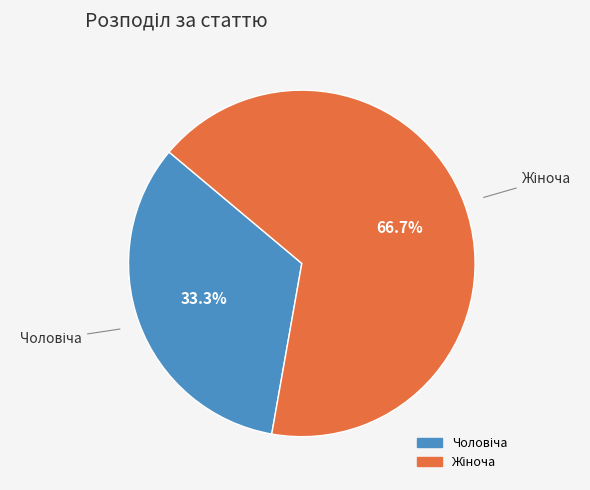

Is there a majority slice in this chart?

Yes